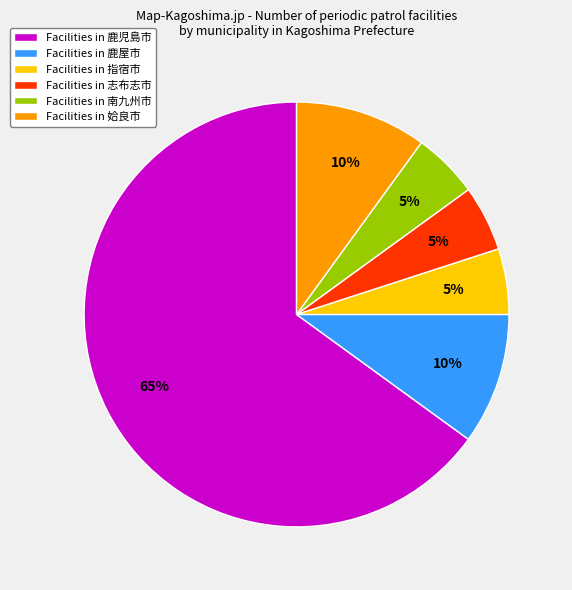

Is it true that Facilities in 鹿屋市 is 21% of the pie?

False